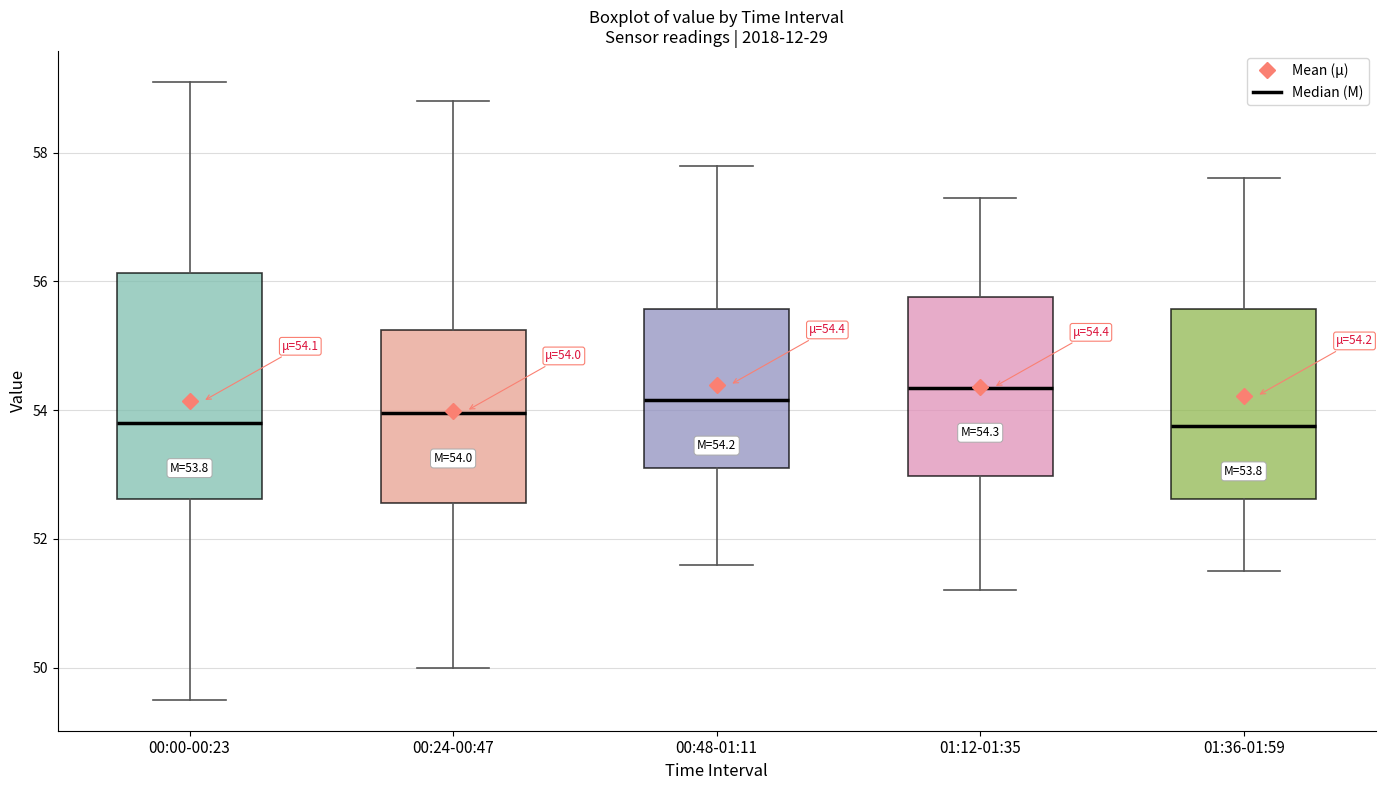

Comparing the boxes themselves (not the whiskers), which one is the tallest?

00:00-00:23